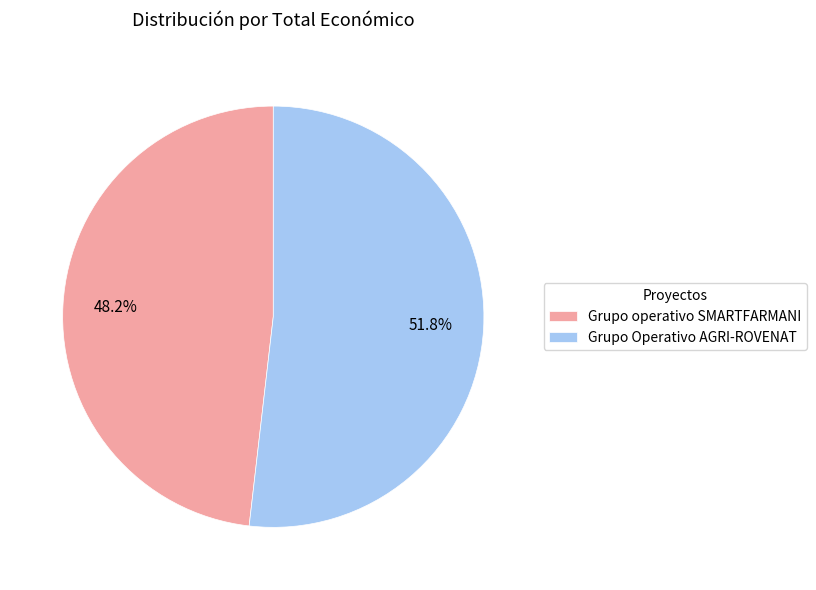

Between Grupo Operativo AGRI-ROVENAT and Grupo operativo SMARTFARMANI, which is larger?

Grupo Operativo AGRI-ROVENAT